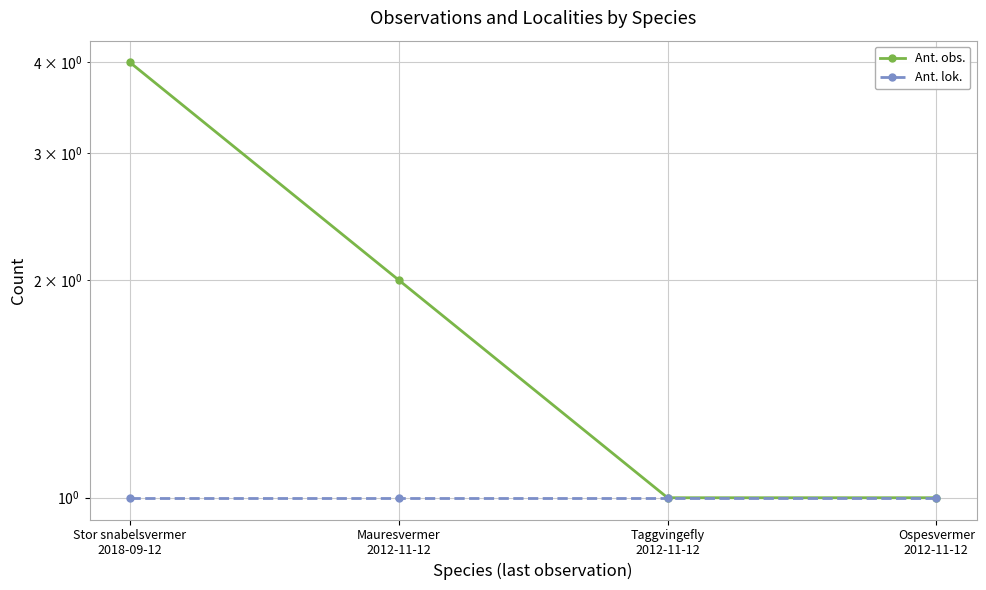

Is this an area chart (filled region under the line)?

No